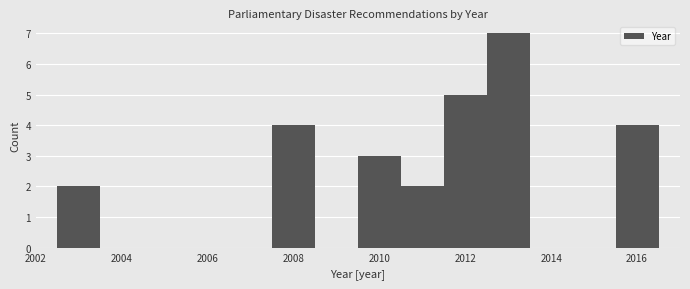

How tall is the bar that spans 2002.5 to 2003.5 on the x-axis? Neither the bar edges nor the heights are printed on the chart, so give them approximately, as read against the axes.

2